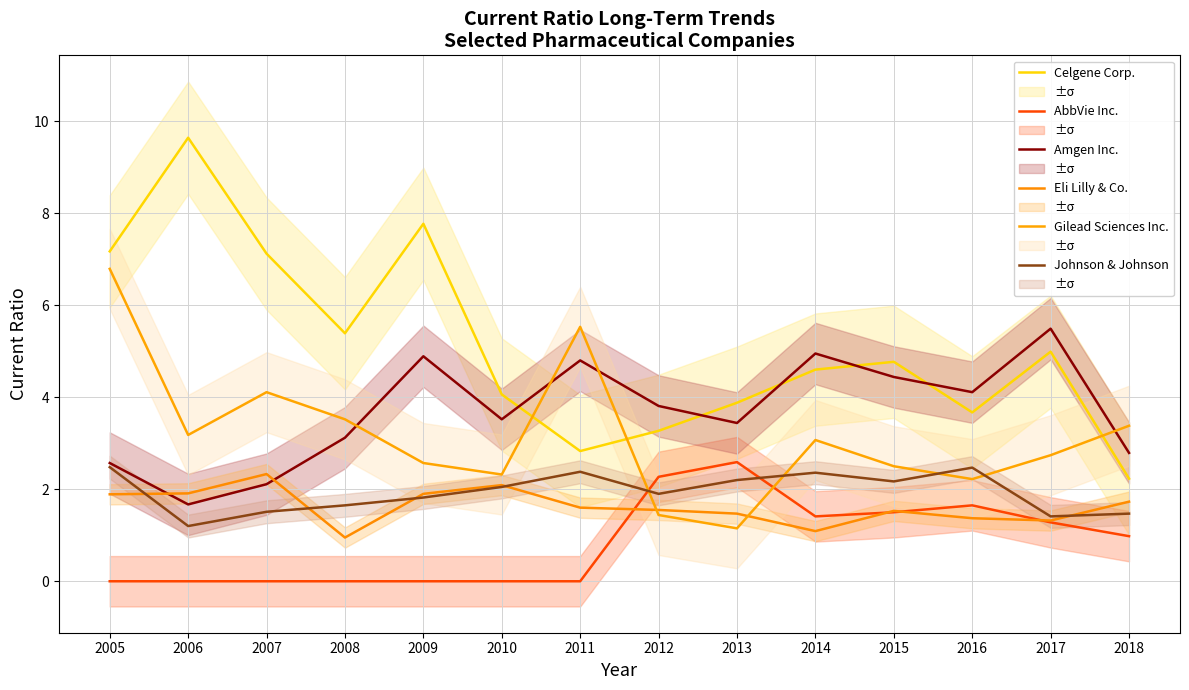

What is the difference between the maximum and minimum values in the Gilead Sciences Inc. series?

5.6